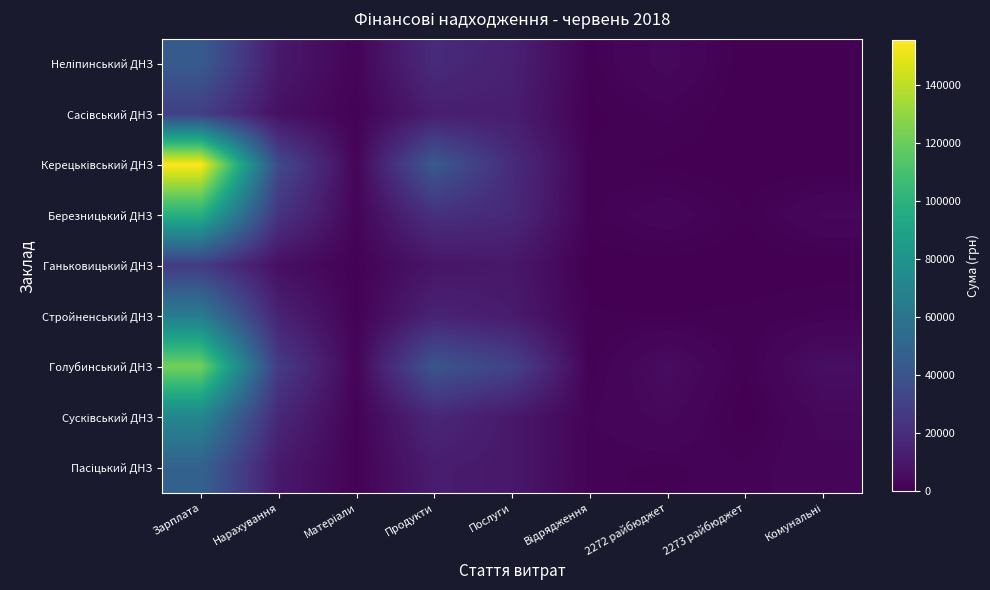

What is the total value across all series at Нарахування?

151598.9